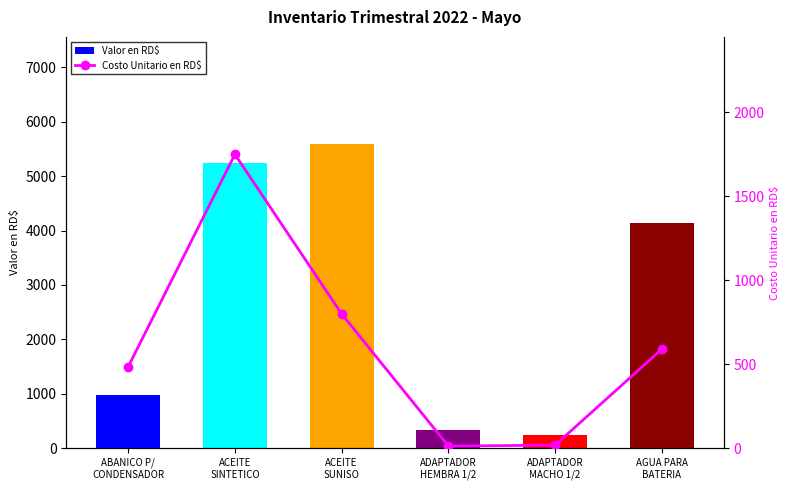

Reading left to right, transcribe all the data shown in this chart.

Valor en RD$: 970.0	5250.0	5600.0	343.2	234.0	4130.0
Costo Unitario en RD$: 485.0	1750.0	800.0	12.7	18.0	590.0